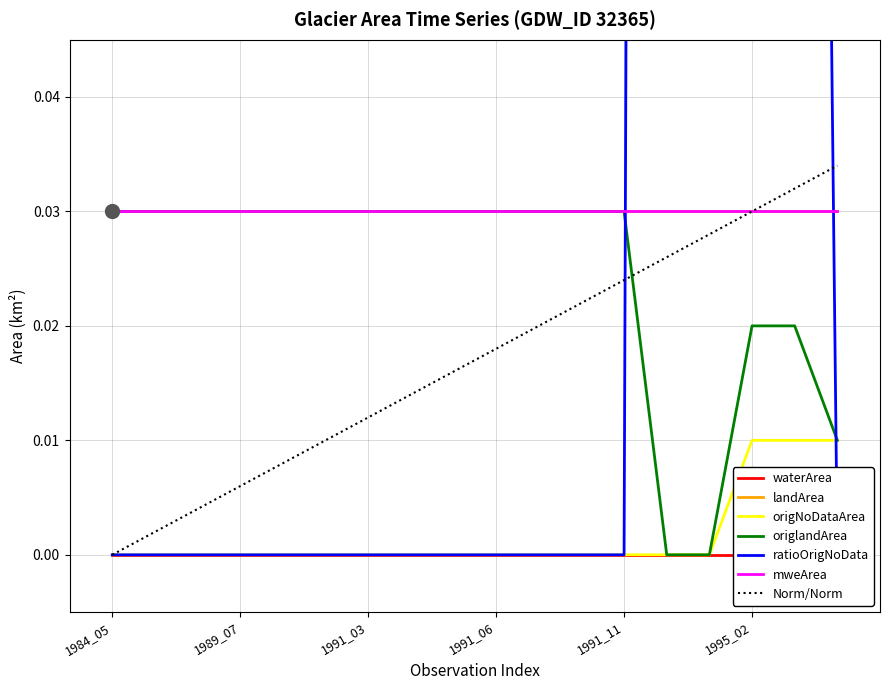

True or false: ratioOrigNoData has a value of 0.3 at 1997_03.

True